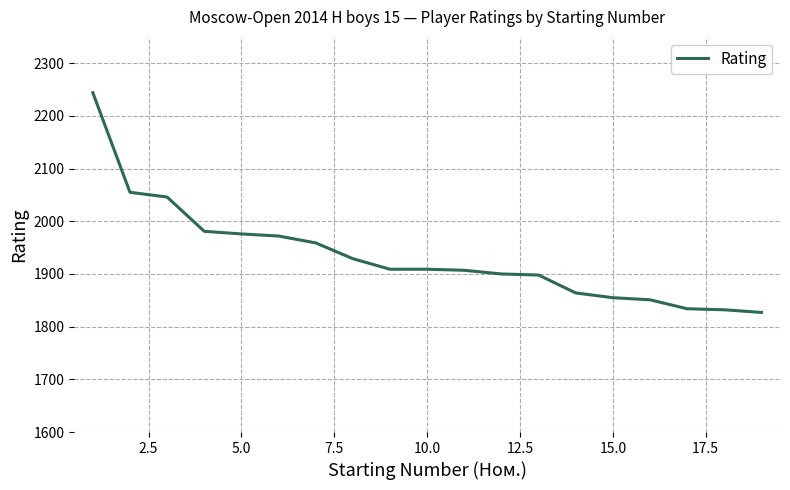

What is the greatest value displayed?

2244